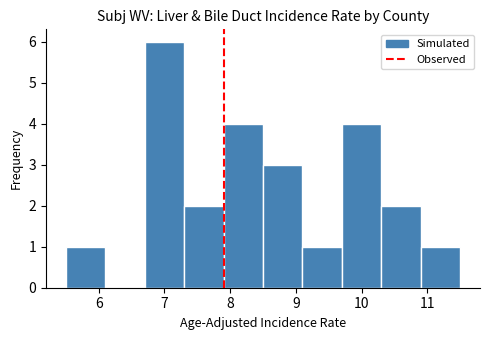

Reading left to right, transcribe this chart: for each bar, give the range it covers on the x-axis and its height. The values are not printed on the chart, so give them approximately, as read against the axis.

5.5 to 6.1: 1
6.1 to 6.7: 0
6.7 to 7.3: 6
7.3 to 7.9: 2
7.9 to 8.5: 4
8.5 to 9.1: 3
9.1 to 9.7: 1
9.7 to 10.3: 4
10.3 to 10.9: 2
10.9 to 11.5: 1